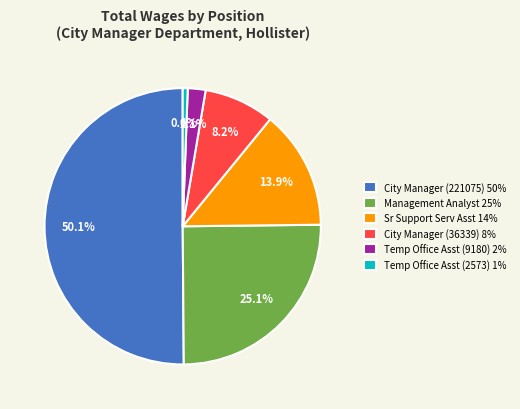

Which has a higher value, Management Analyst or Temp Office Asst (9180)?

Management Analyst